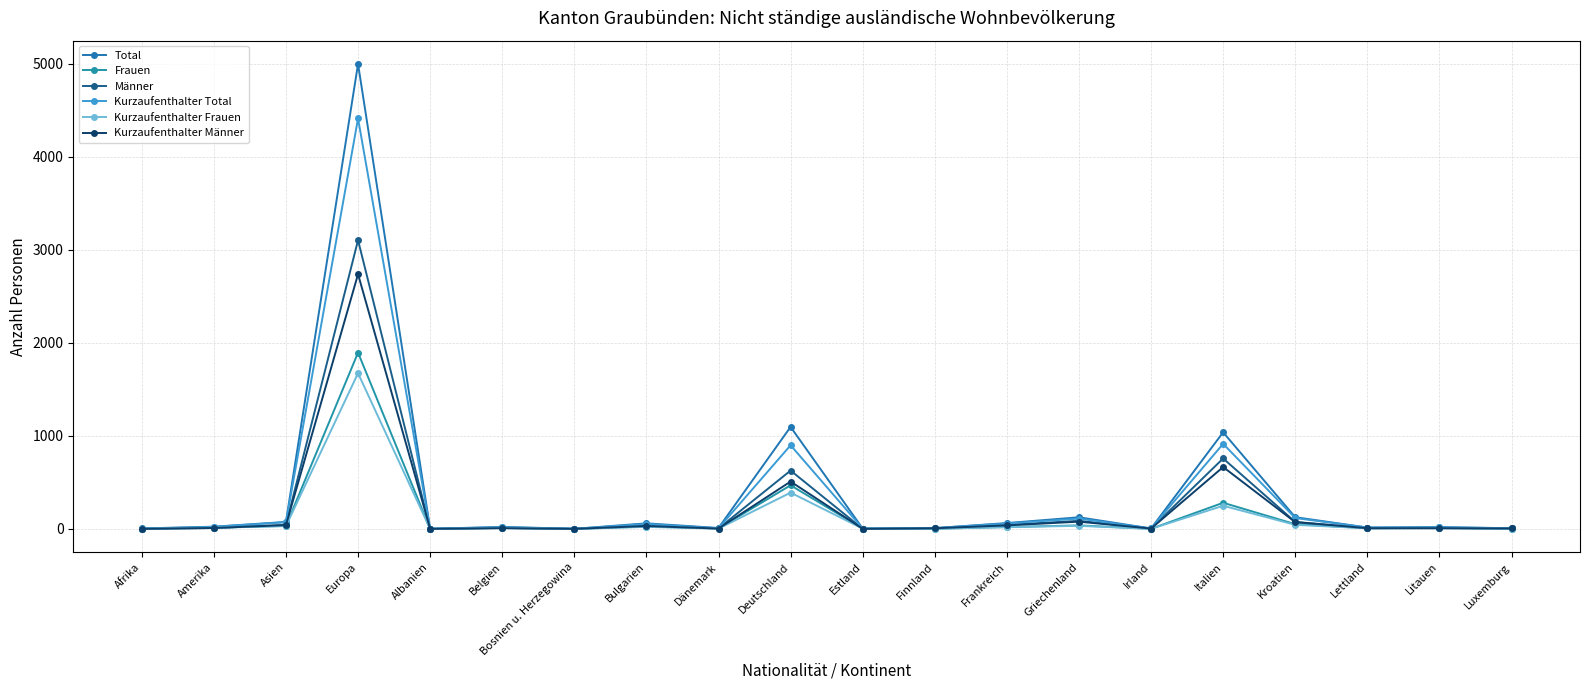

Is it true that Frauen equals 0 at Albanien?

True